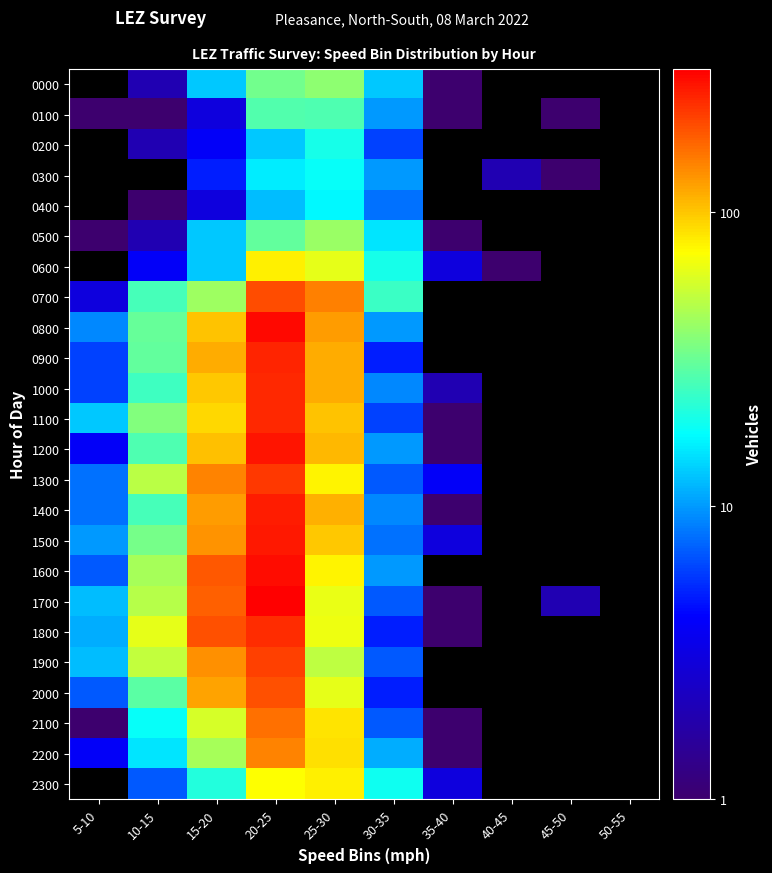

The 0800 series shows 399.0 at 20-25. True or false?

False